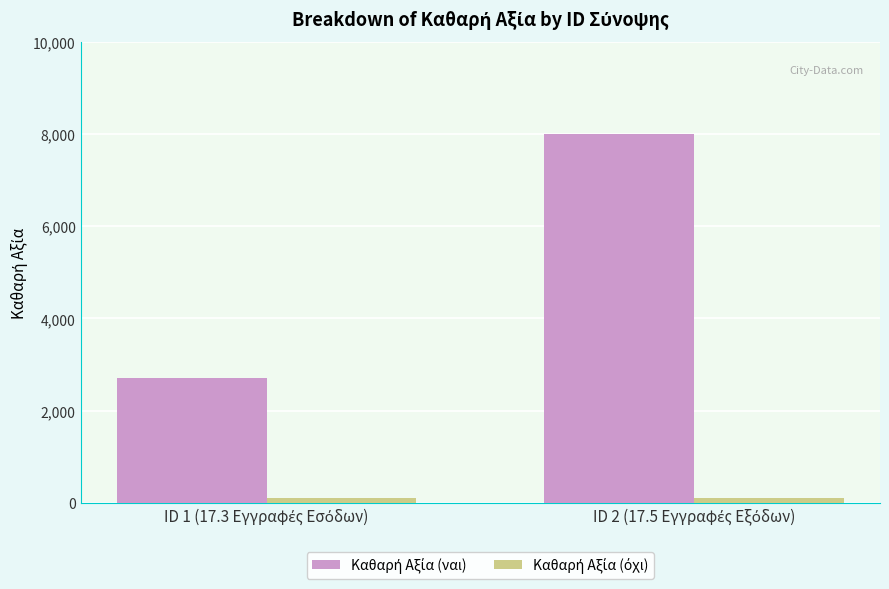

What is the maximum value shown in the chart?

8000